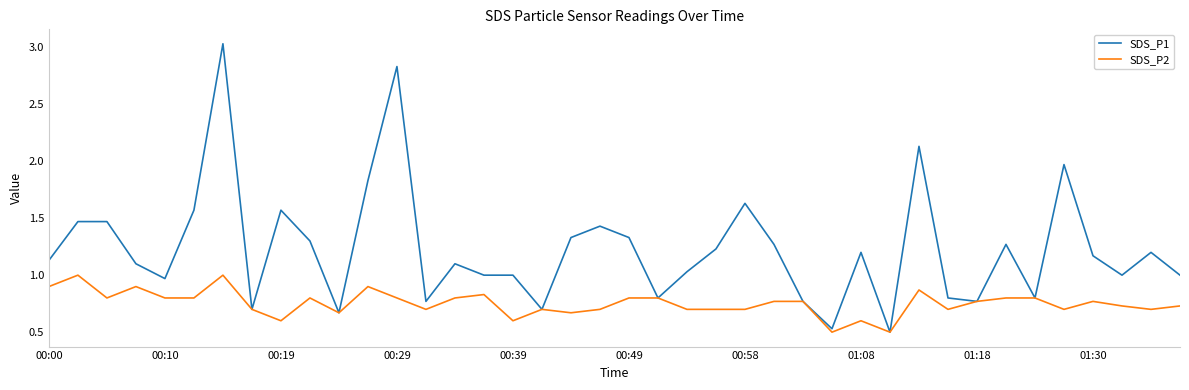

Does the chart have visible grid lines?

No